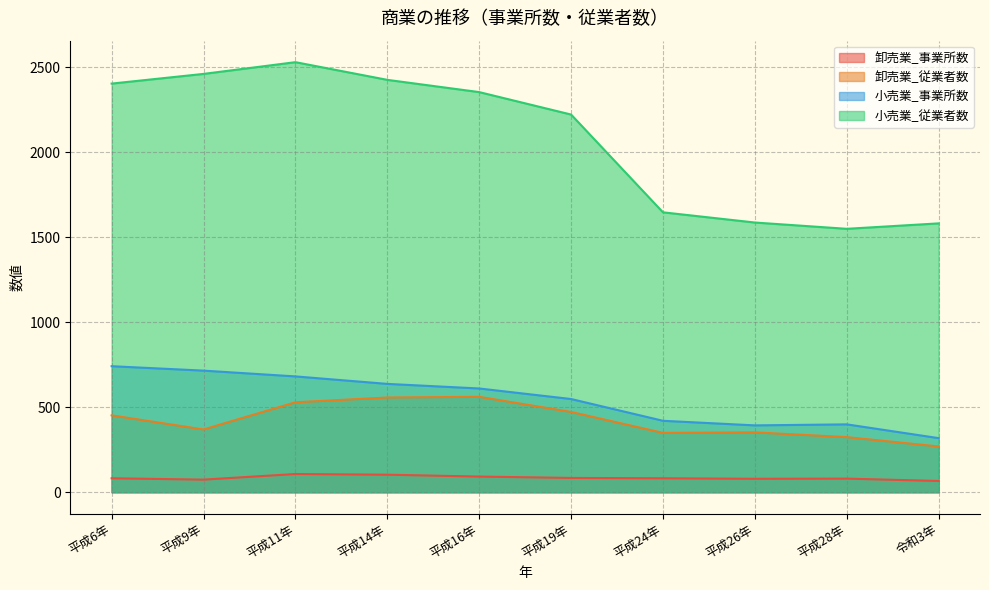

How many lines are shown in the chart?

4